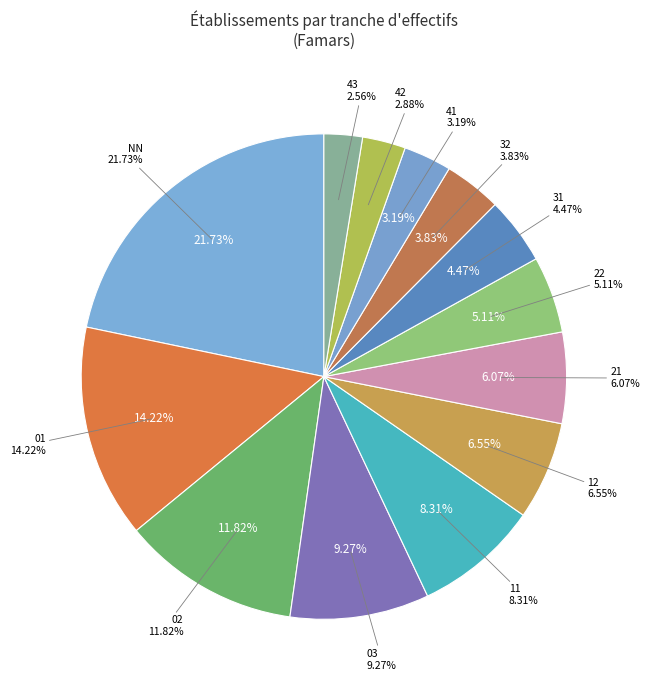

How many segments does this pie chart have?

13